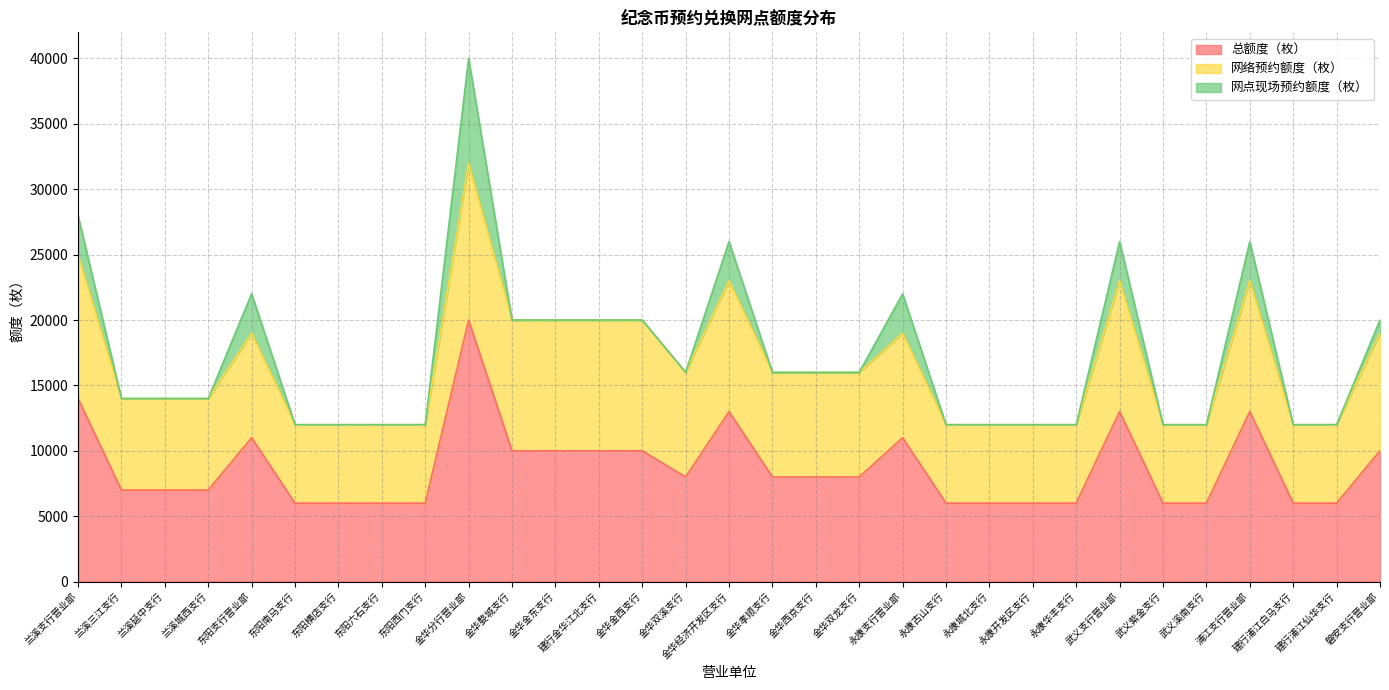

Is the value of 网络预约额度（枚） at 金华分行营业部 greater than the value of 总额度（枚） at 金华金东支行?

Yes